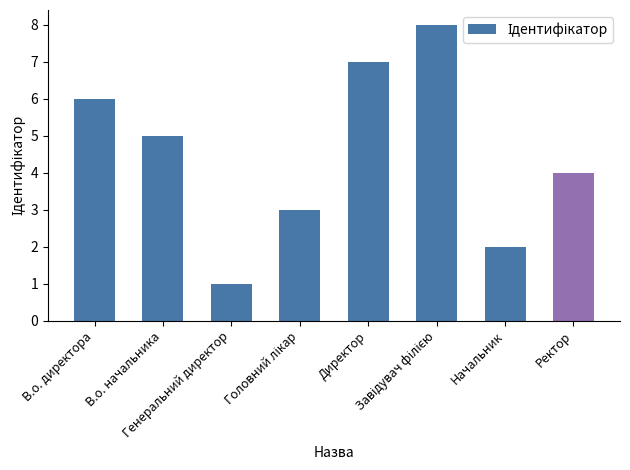

What is the minimum value shown in the chart?

1